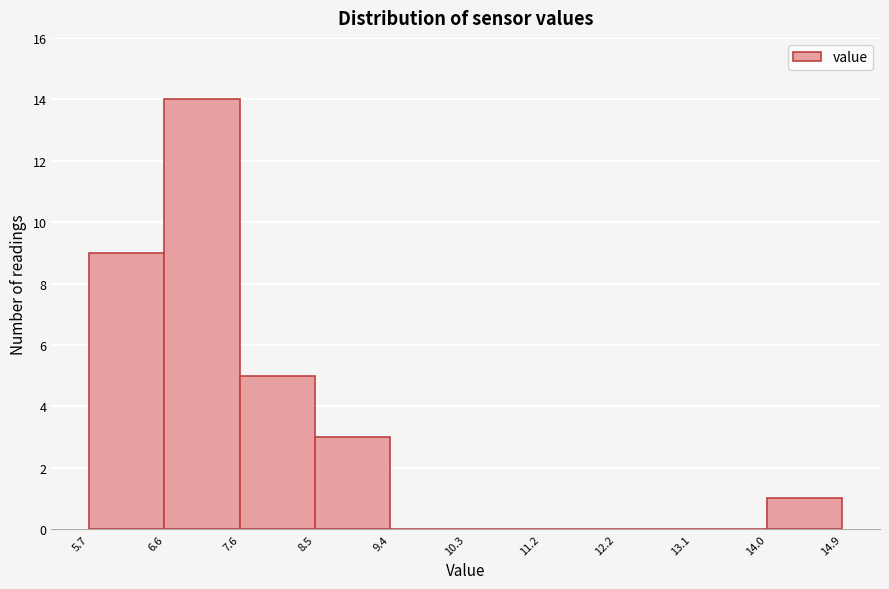

How tall is the bar that spans 7.6 to 8.5 on the x-axis? The values are not printed on the chart, so give them approximately, as read against the axis.

5